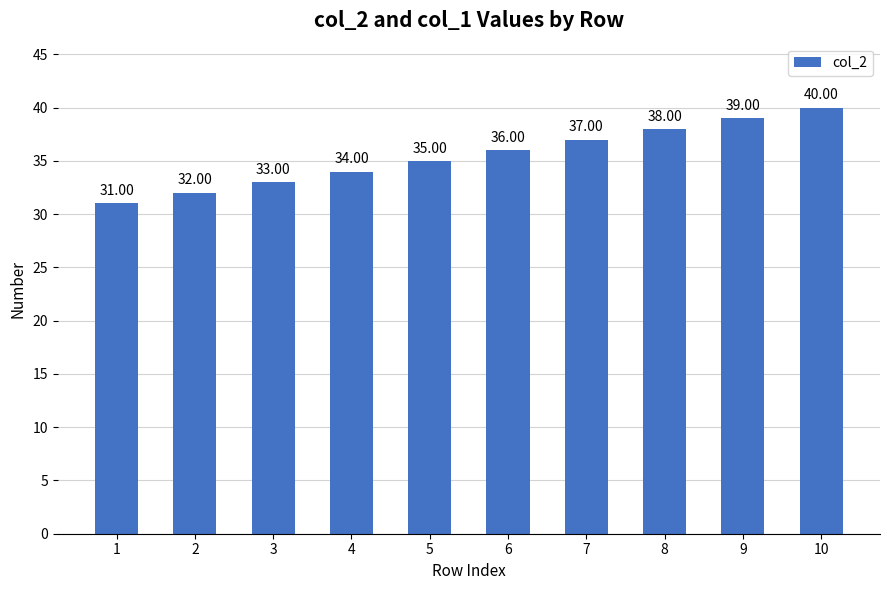

List the labels in order of value, largest first.

10, 9, 8, 7, 6, 5, 4, 3, 2, 1